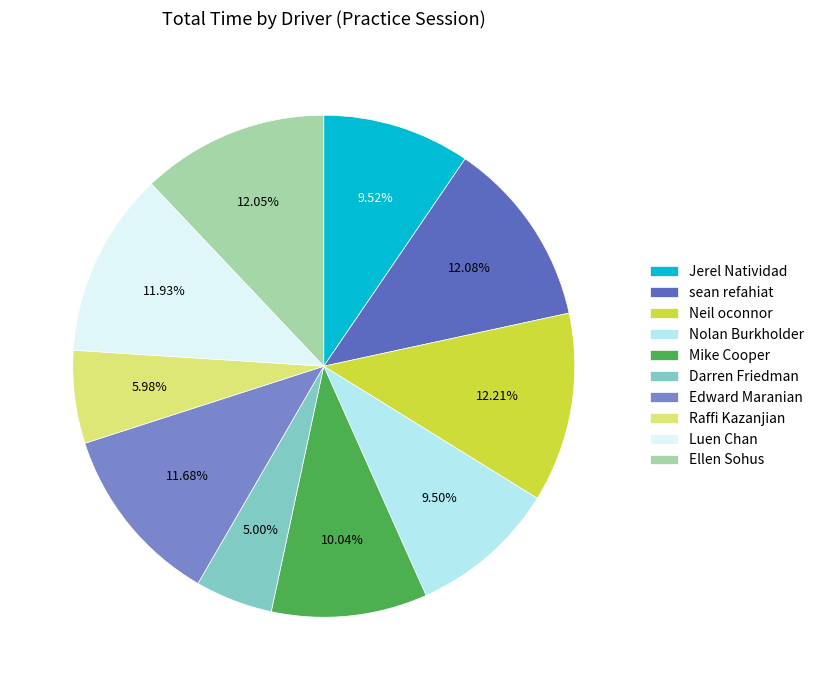

How many slices are in this pie chart?

10